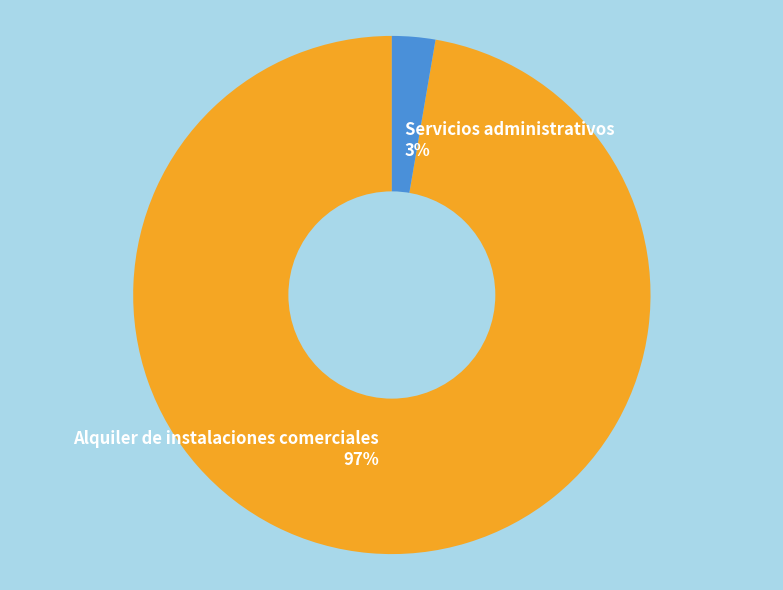

Is there a majority slice in this chart?

Yes